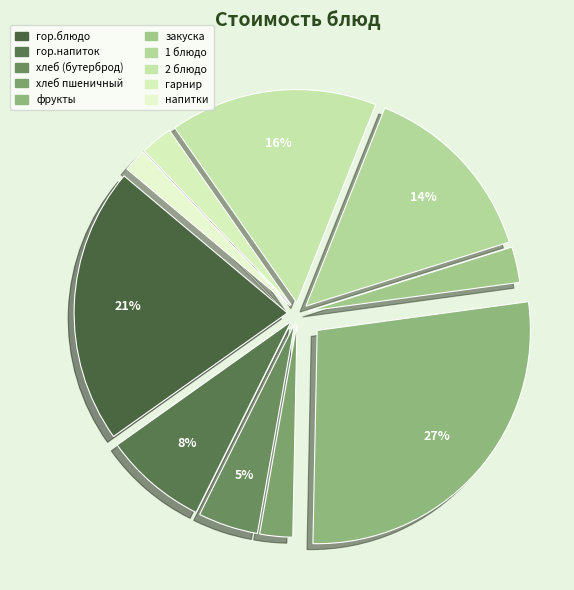

True or false: гор.блюдо accounts for 10% of the total.

False